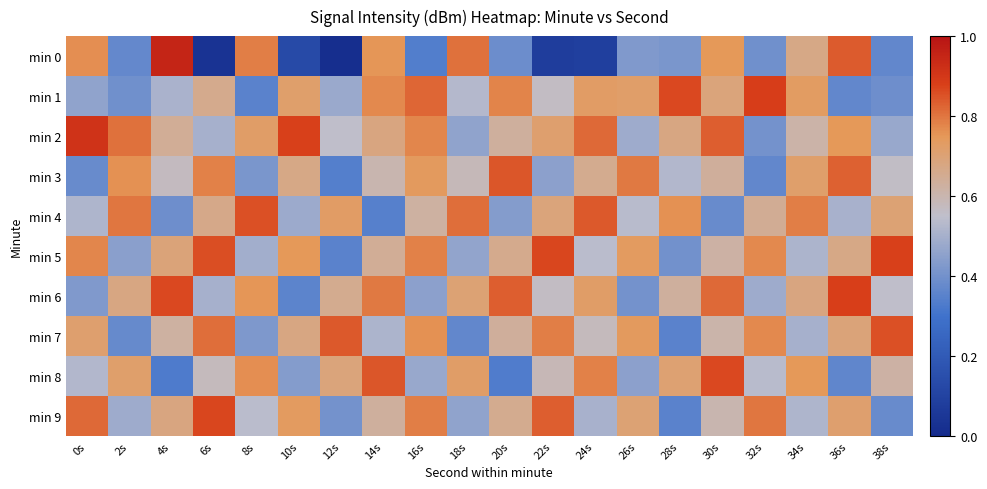

What is the difference between the highest and lowest values at 22s?

13.5